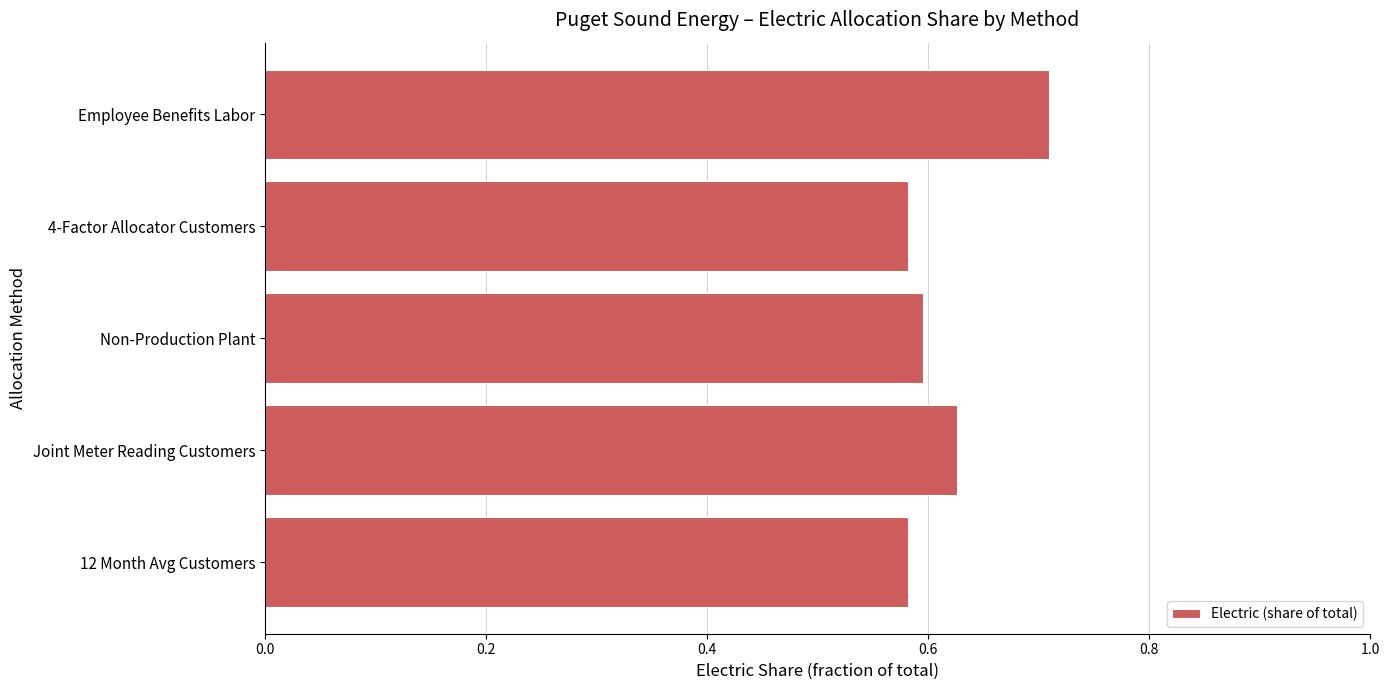

What is the maximum value shown in the chart?

0.7